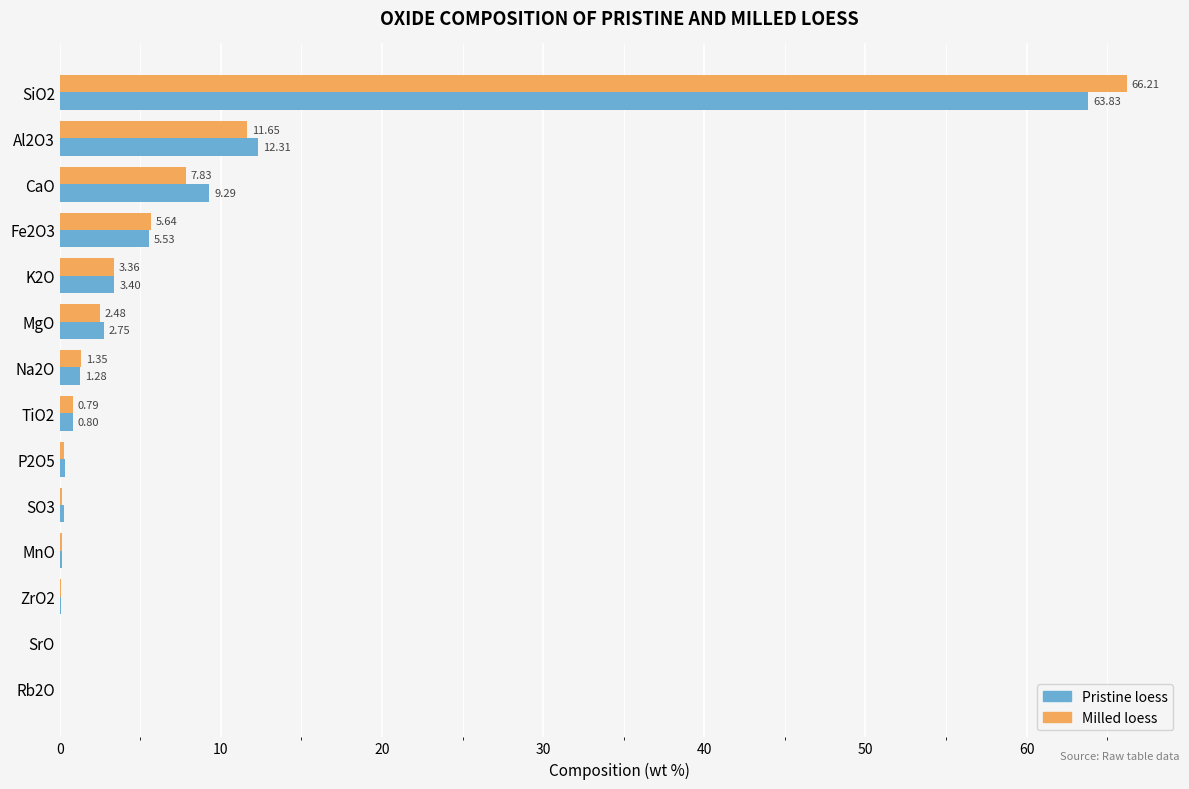

What is the sum of the Pristine loess values at SO3 and MnO?

0.4